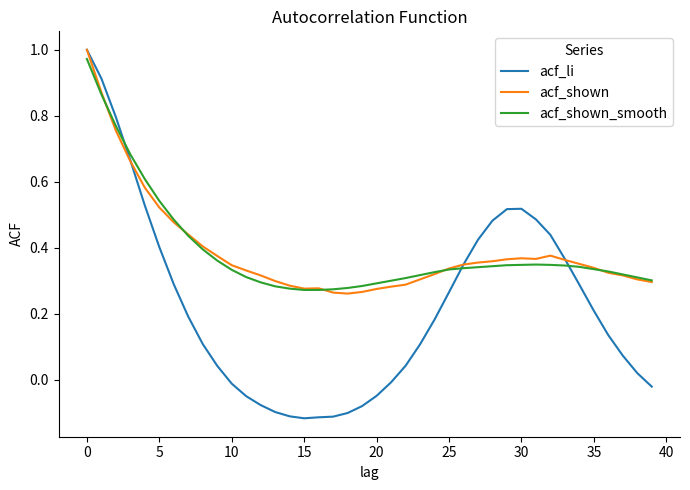

Which series has the largest range (max minus min)?

acf_li